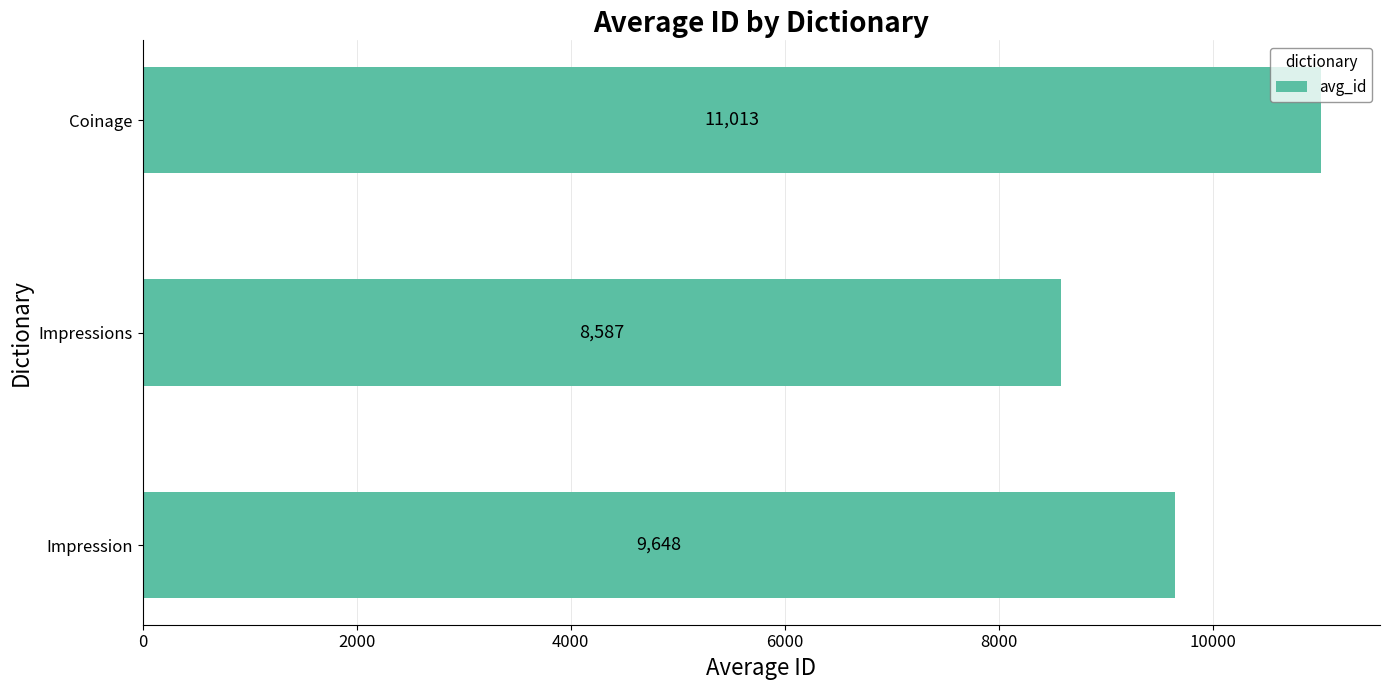

List the labels in order of value, largest first.

Coinage, Impression, Impressions